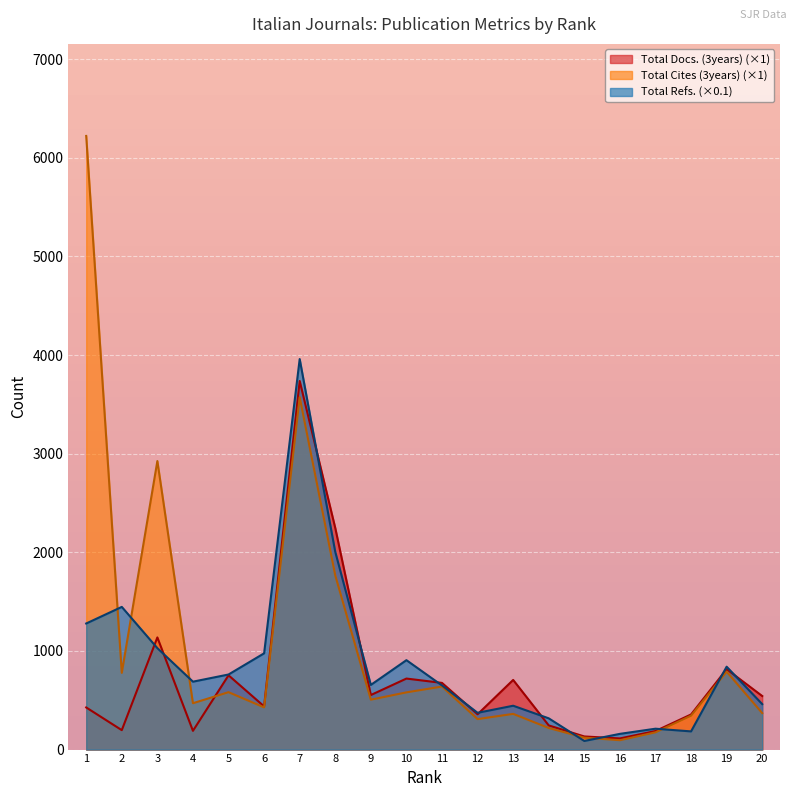

What is the smallest value displayed?

87.3